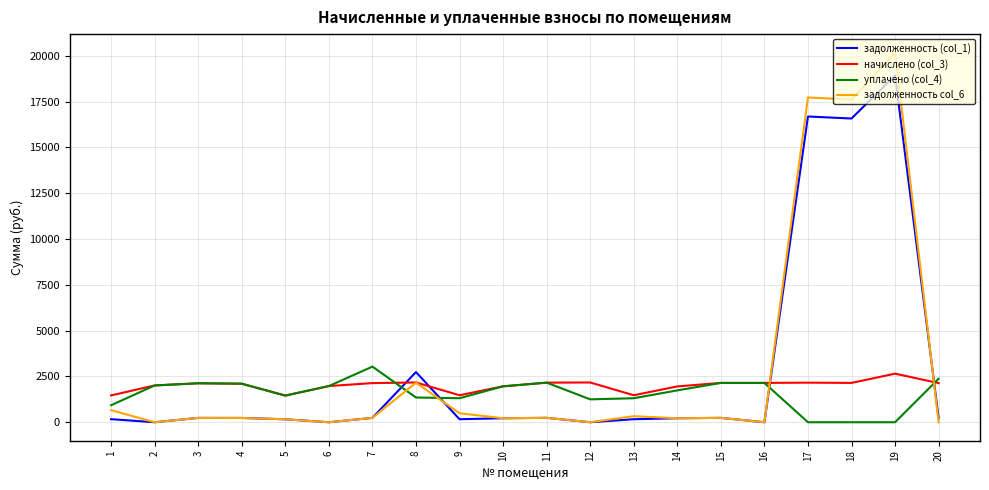

What is the maximum value shown in the chart?

20178.2